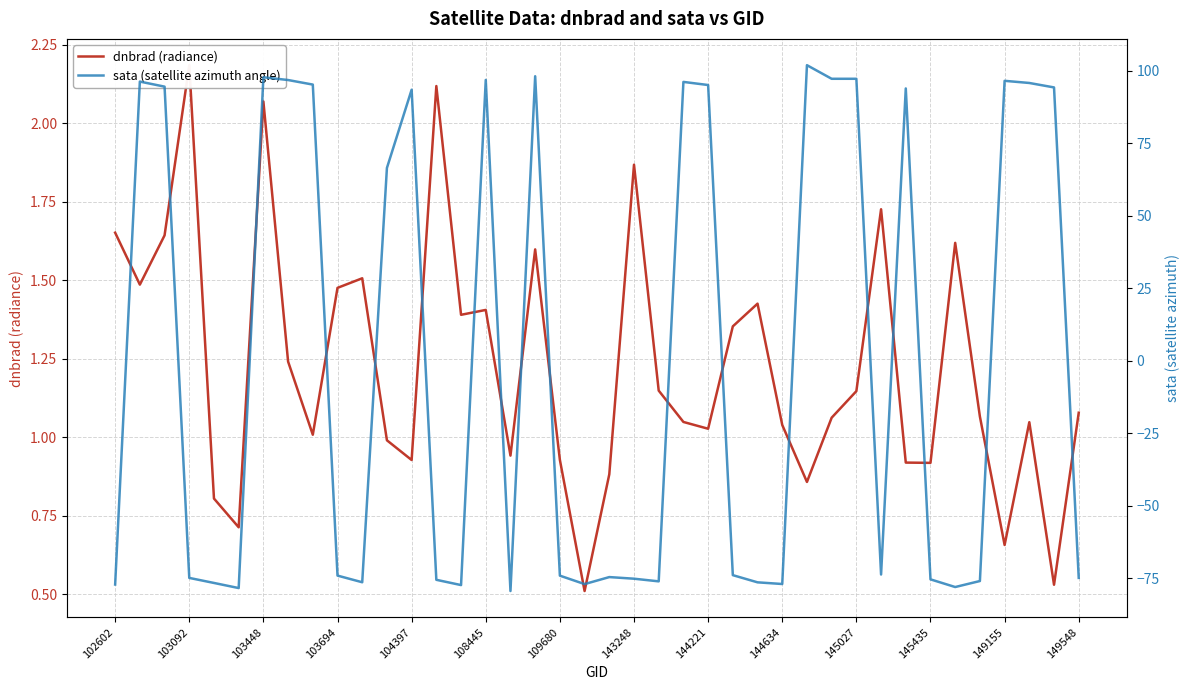

After their last crossing, which series has the higher values: sata (satellite azimuth angle) or dnbrad (radiance)?

dnbrad (radiance)